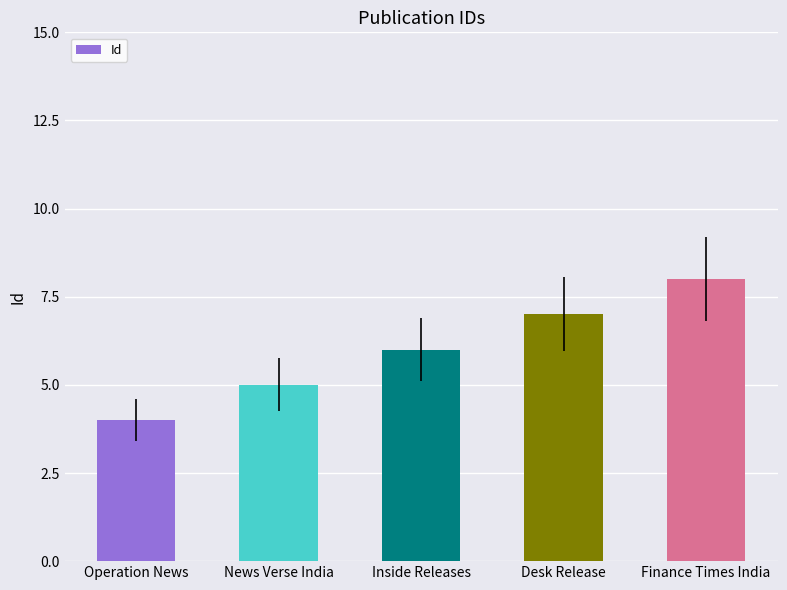

At which category does the chart reach its peak across all series?

Finance Times India